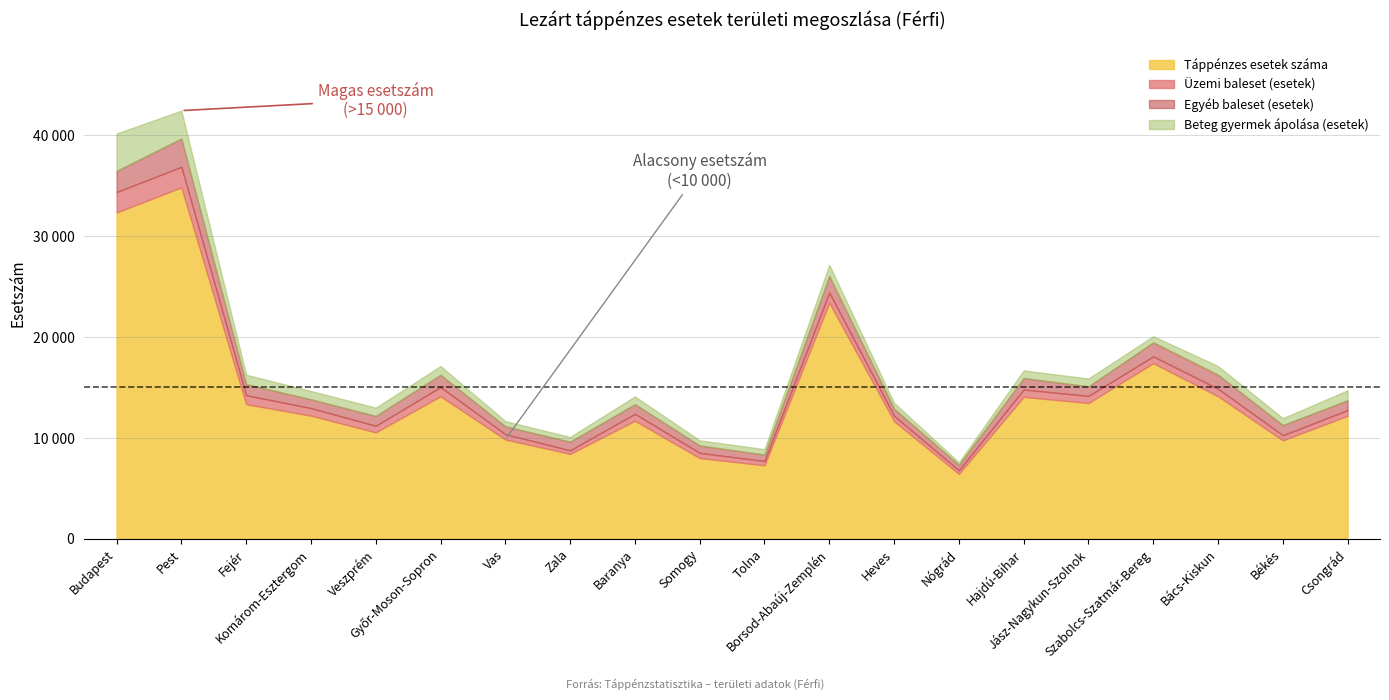

True or false: Egyéb baleset (esetek) has more than 1 points higher than both neighbors.

True